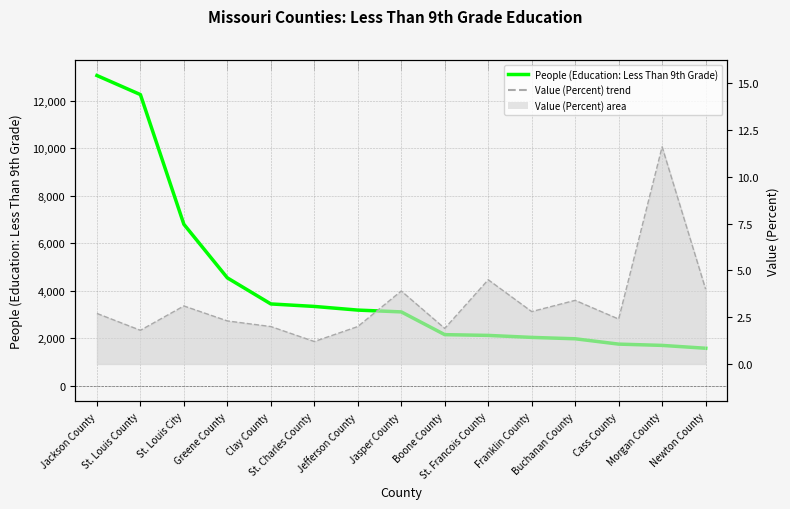

Which series has the largest total across all categories?

People (Education: Less Than 9th Grade)